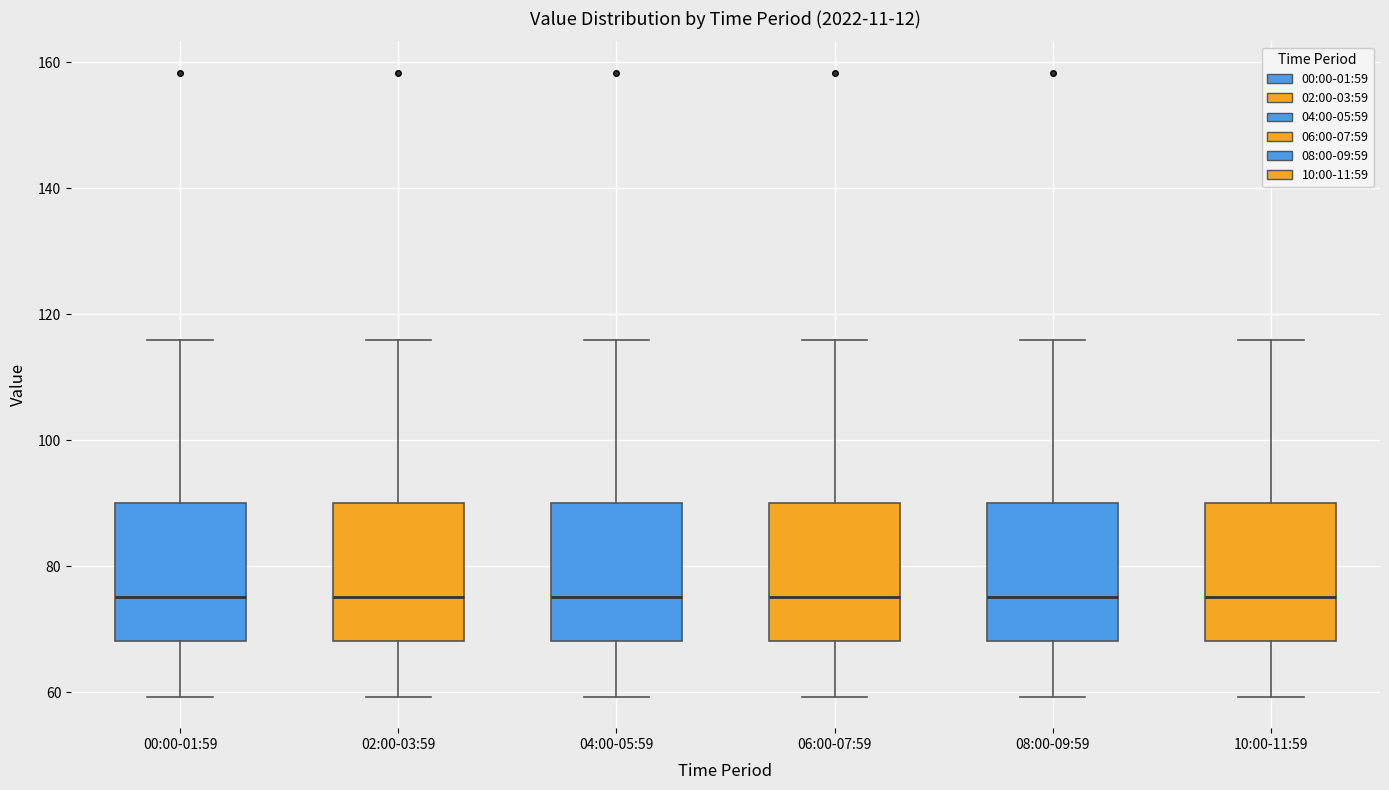

Reading left to right, read every box against the y-axis: the position of its median line, the range the box covers, and the ends of its whiskers. The values are not printed on the chart, so give them approximately, as read against the axis.

00:00-01:59: median 76, box 68 to 90, whiskers 60 to 116
02:00-03:59: median 76, box 68 to 90, whiskers 60 to 116
04:00-05:59: median 76, box 68 to 90, whiskers 60 to 116
06:00-07:59: median 76, box 68 to 90, whiskers 60 to 116
08:00-09:59: median 76, box 68 to 90, whiskers 60 to 116
10:00-11:59: median 76, box 68 to 90, whiskers 60 to 116